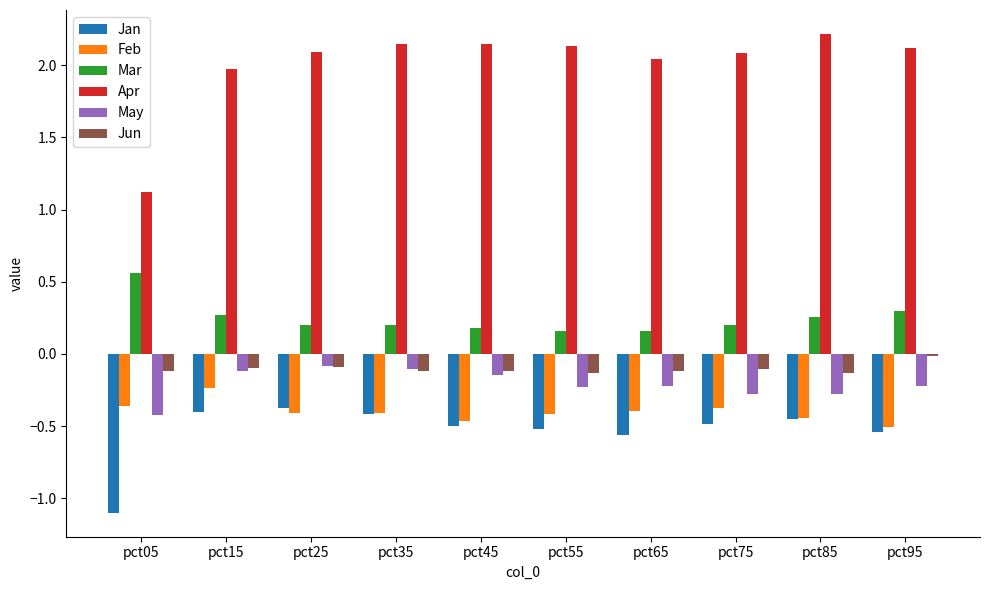

What is the value of the May bar at the 6th from the left?

-0.2